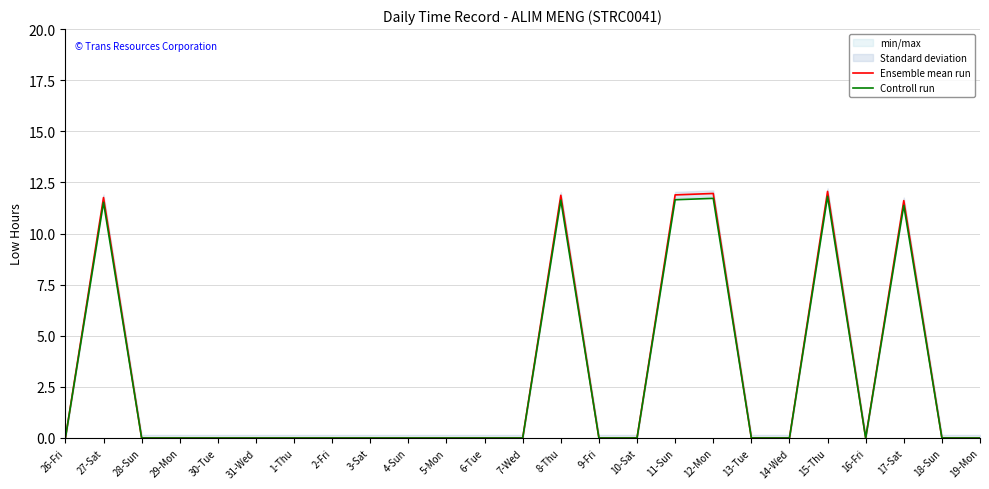

True or false: Controll run and Ensemble mean run intersect in this chart.

False